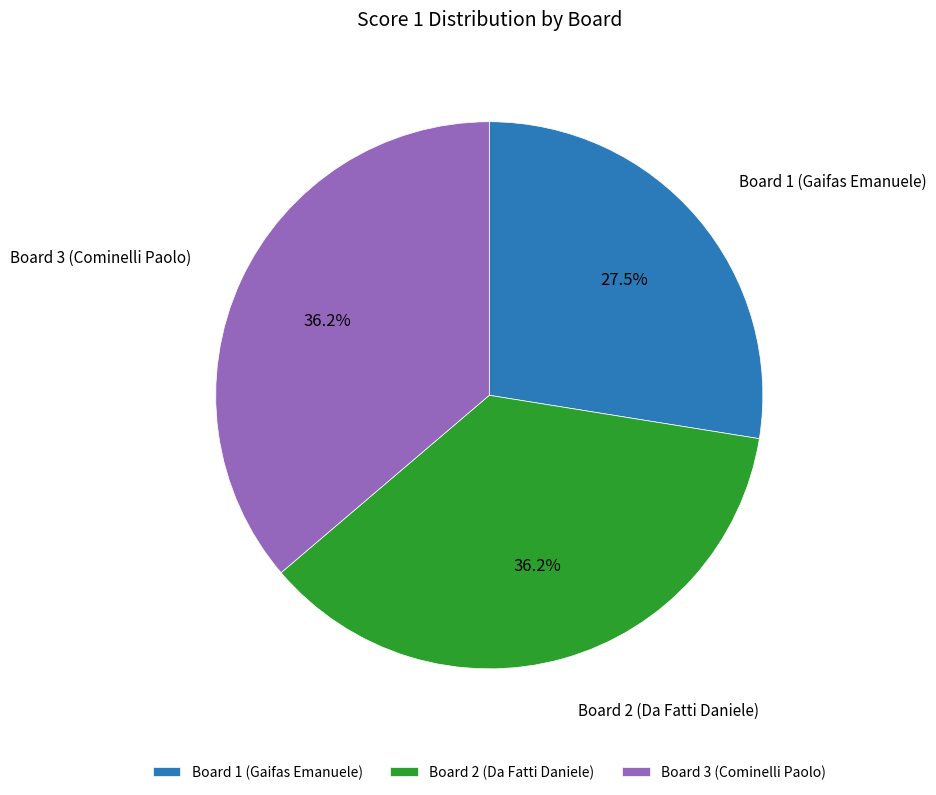

True or false: Board 3 (Cominelli Paolo) accounts for 41% of the total.

False